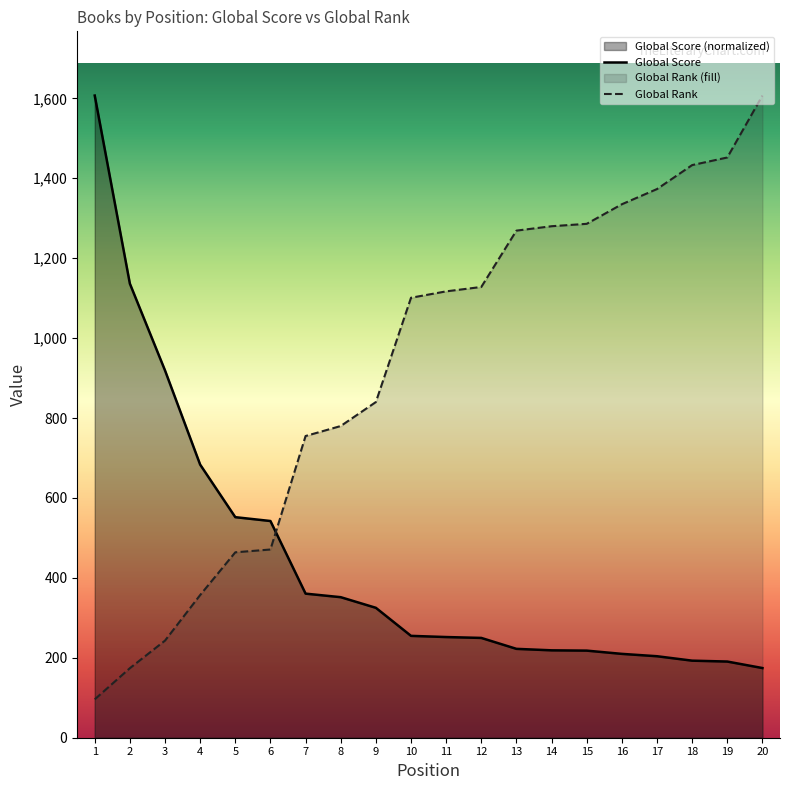

The value of Global Rank at 7 is 755.0. True or false?

True